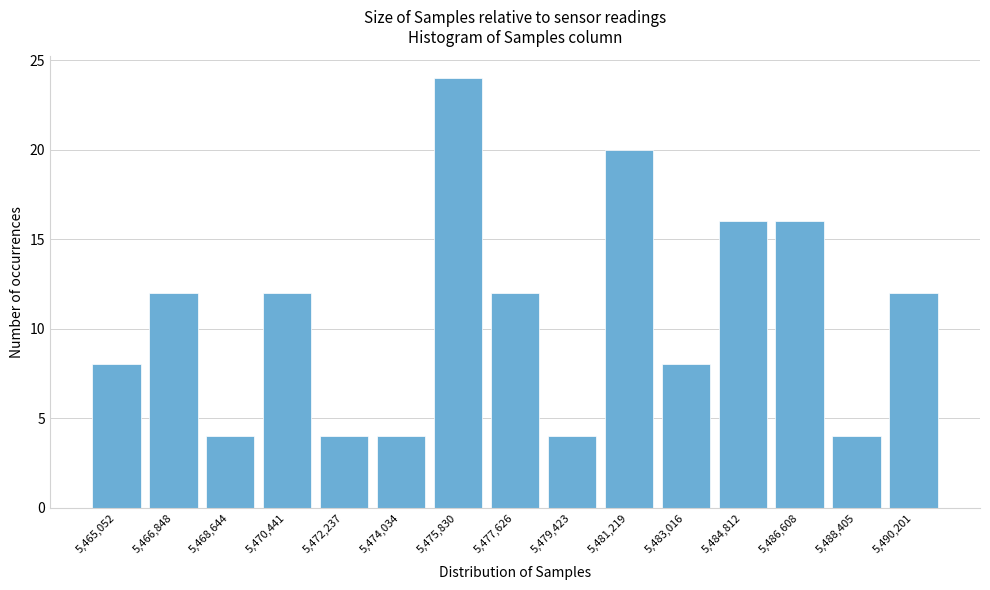

Reading right to left, list all the values displayed in this chart.

5,490,201=12	5,488,405=4	5,486,608=16	5,484,812=16	5,483,016=8	5,481,219=20	5,479,423=4	5,477,626=12	5,475,830=24	5,474,034=4	5,472,237=4	5,470,441=12	5,468,644=4	5,466,848=12	5,465,052=8